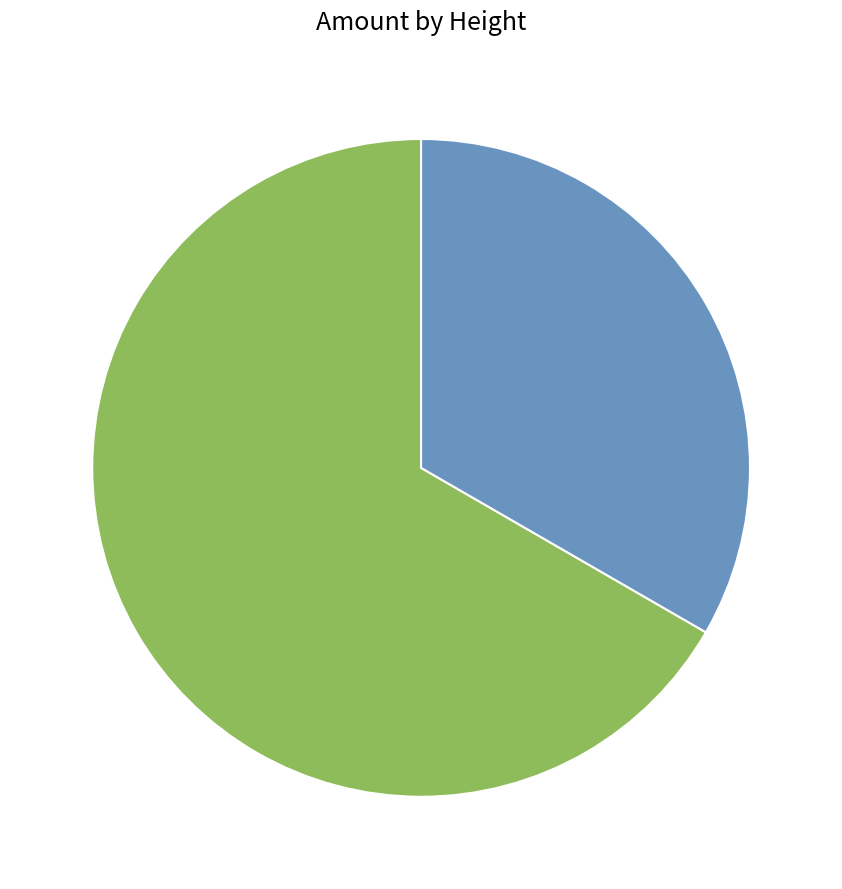

How many slices are in this pie chart?

2